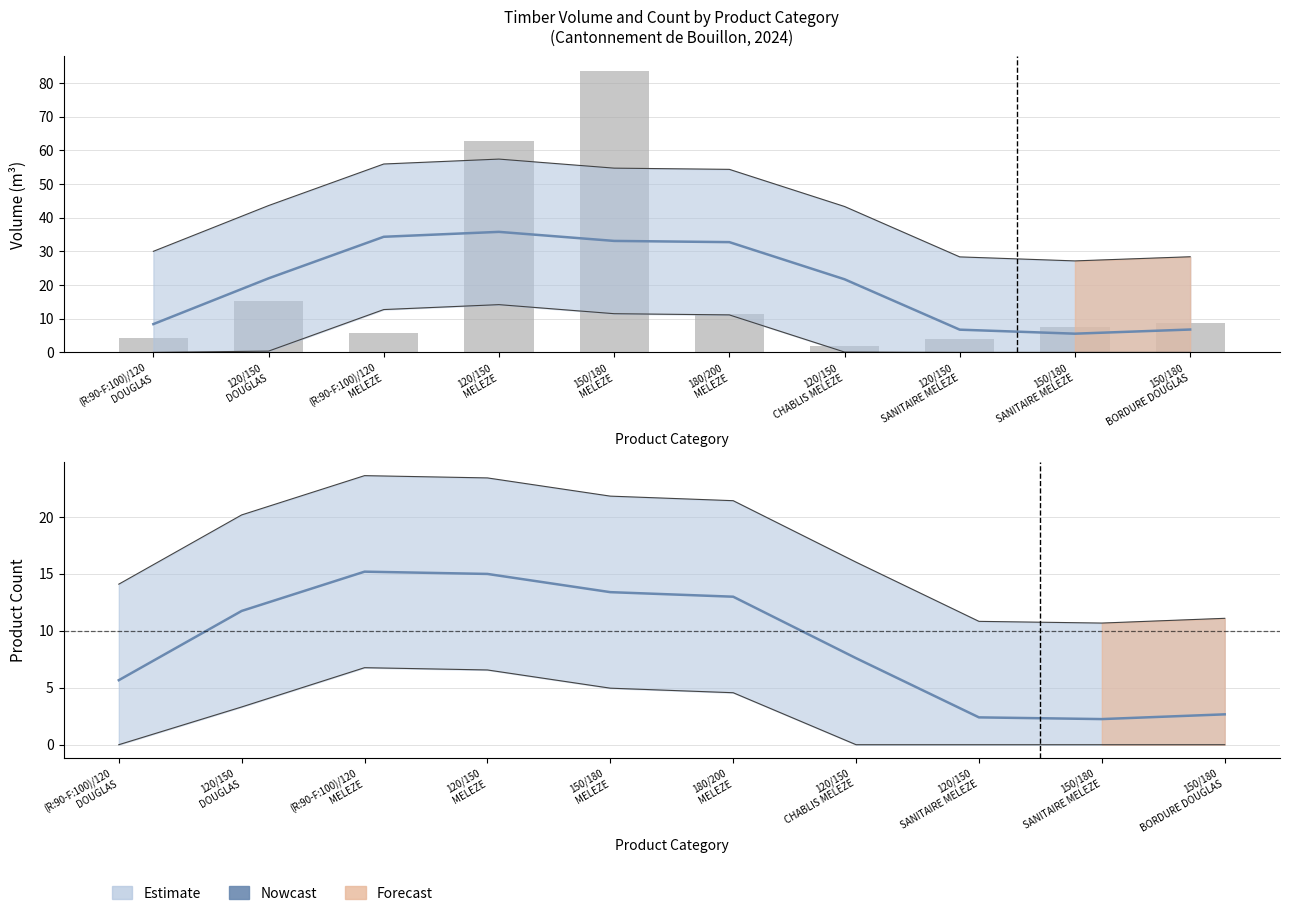

At which label does Estimate (smooth) first exceed 11?

120/150
DOUGLAS